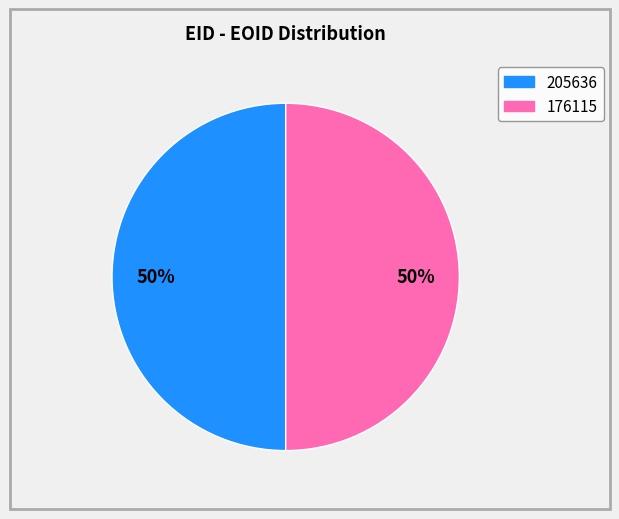

Is the sum of 176115 and 205636 greater than half?

Yes